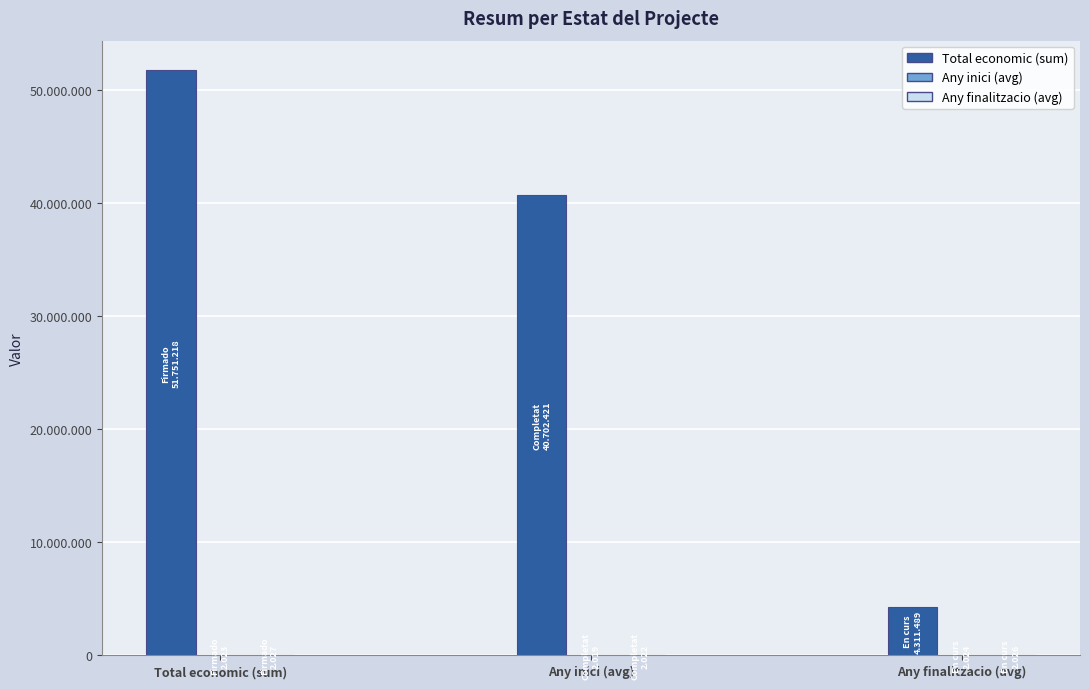

True or false: Total economic (sum) has a value of 51751218 at Total economic (sum).

True